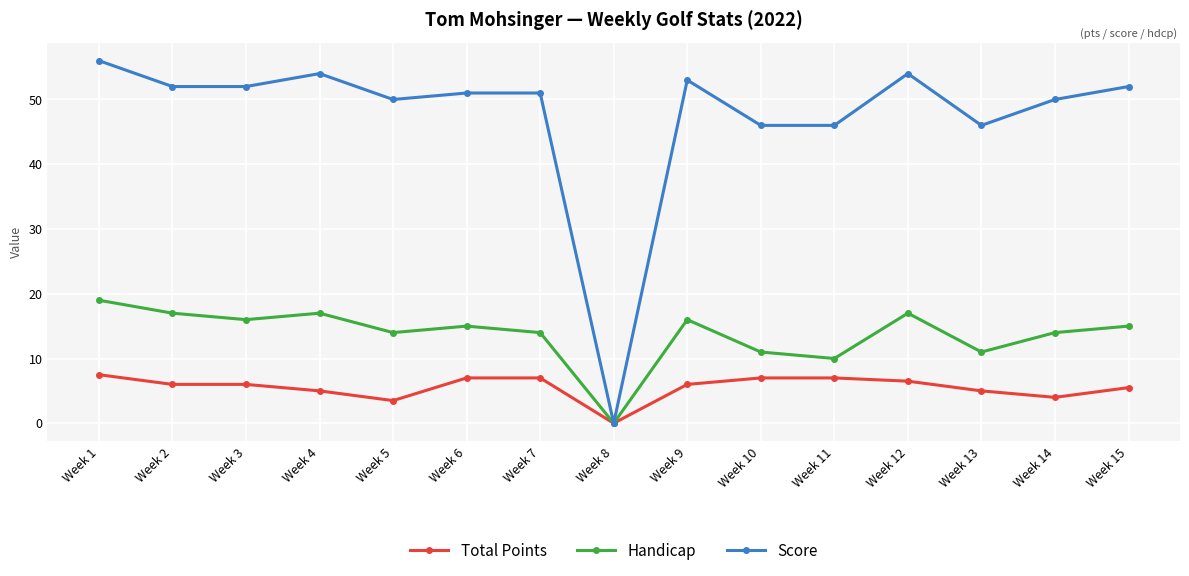

Which label corresponds to the smallest value in the chart?

Week 8